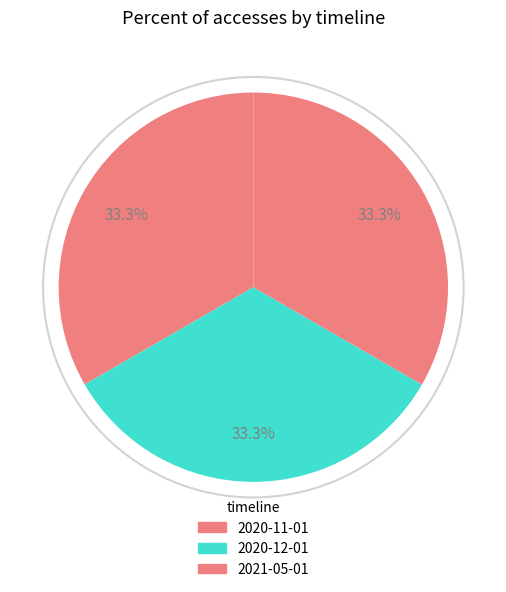

To the nearest percent, what is the average slice percentage?

33%